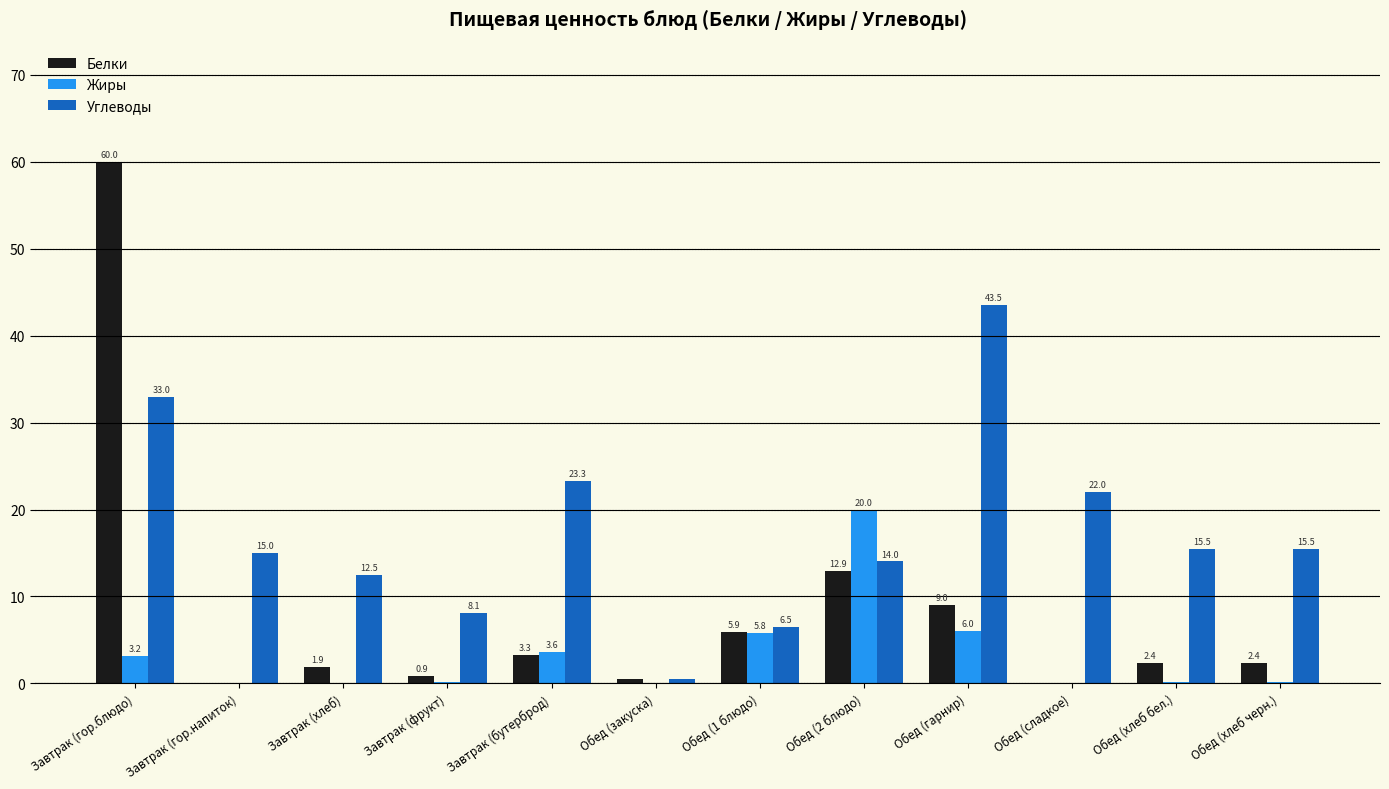

Count the number of categories in the chart.

12